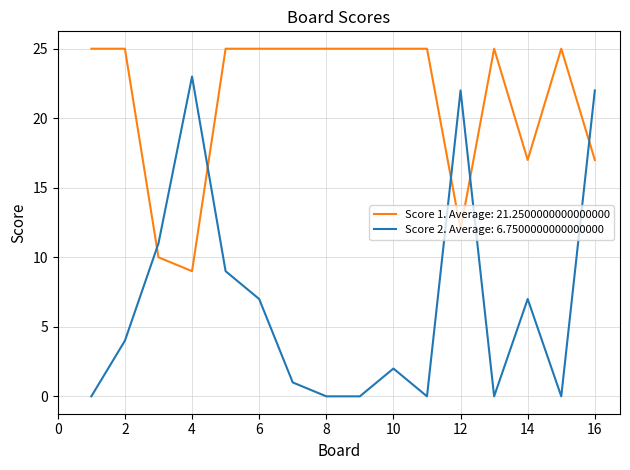

Rank the series by their maximum value, from lowest to highest.

Score 2. Average: 6.7500000000000000, Score 1. Average: 21.2500000000000000